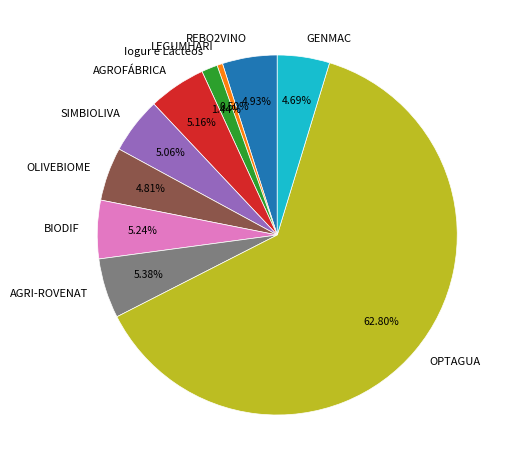

What is the largest slice in the pie chart?

OPTAGUA